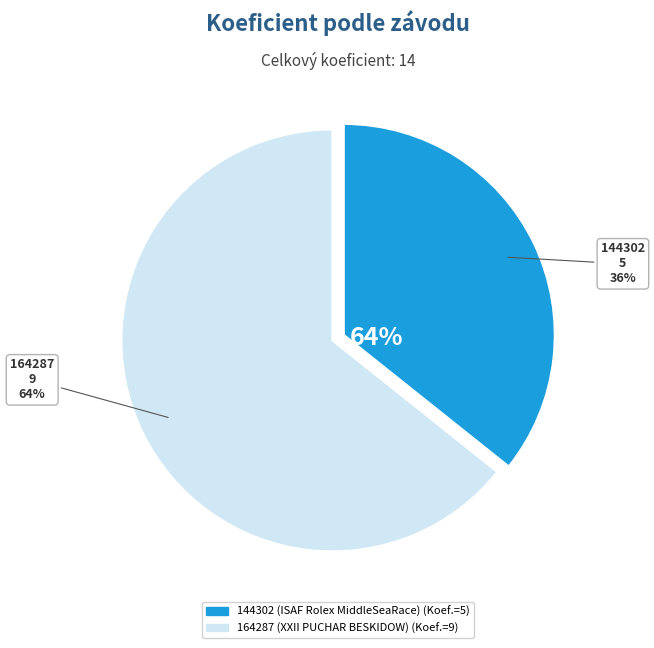

Between 144302 and 164287, which is larger?

164287